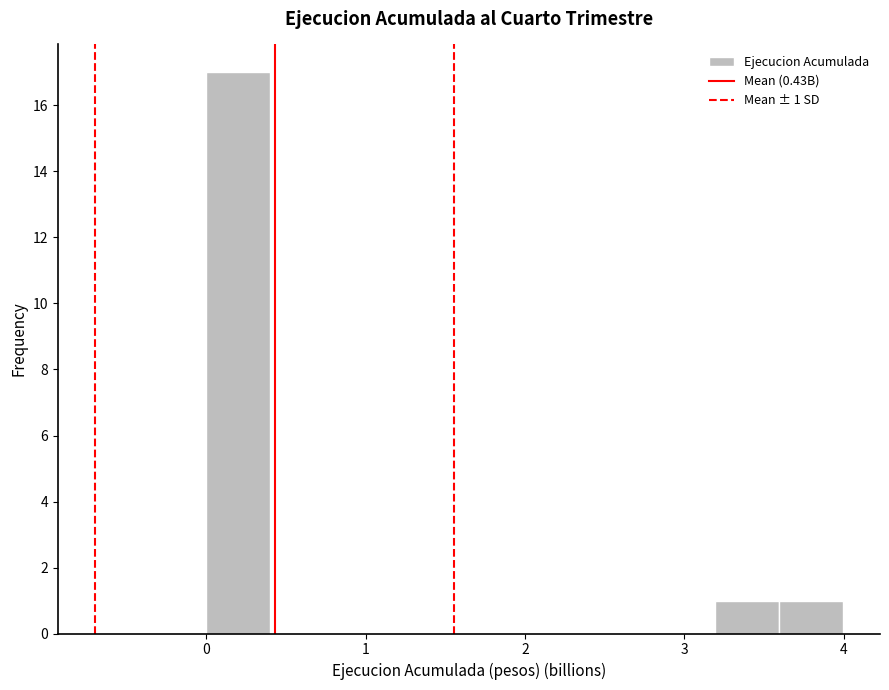

Read against the x-axis, roughly where is the centre of the tallest bar?

0.2